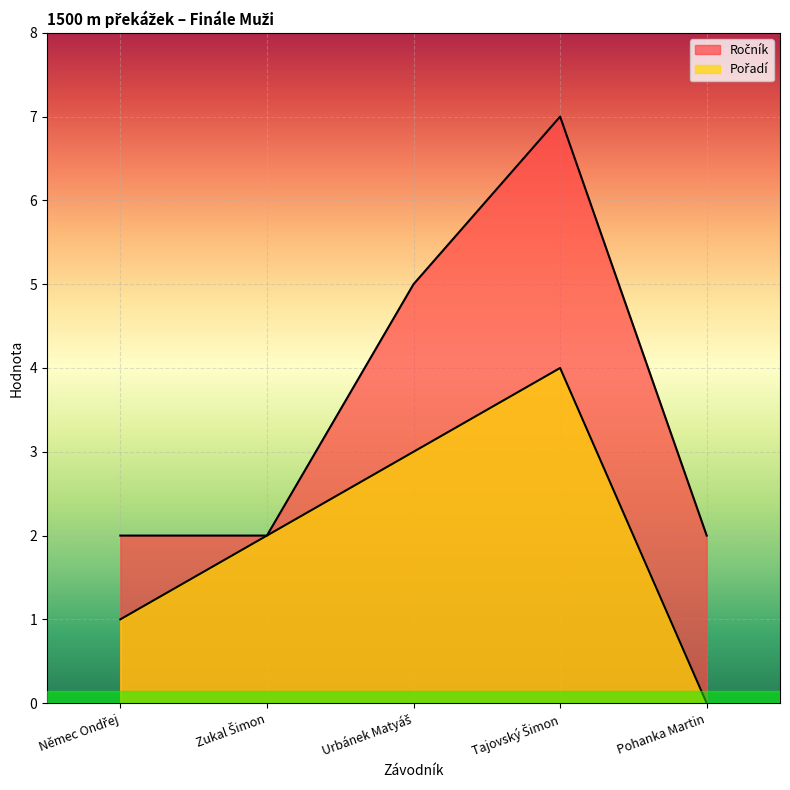

How many values in the Ročník series exceed 2?

2